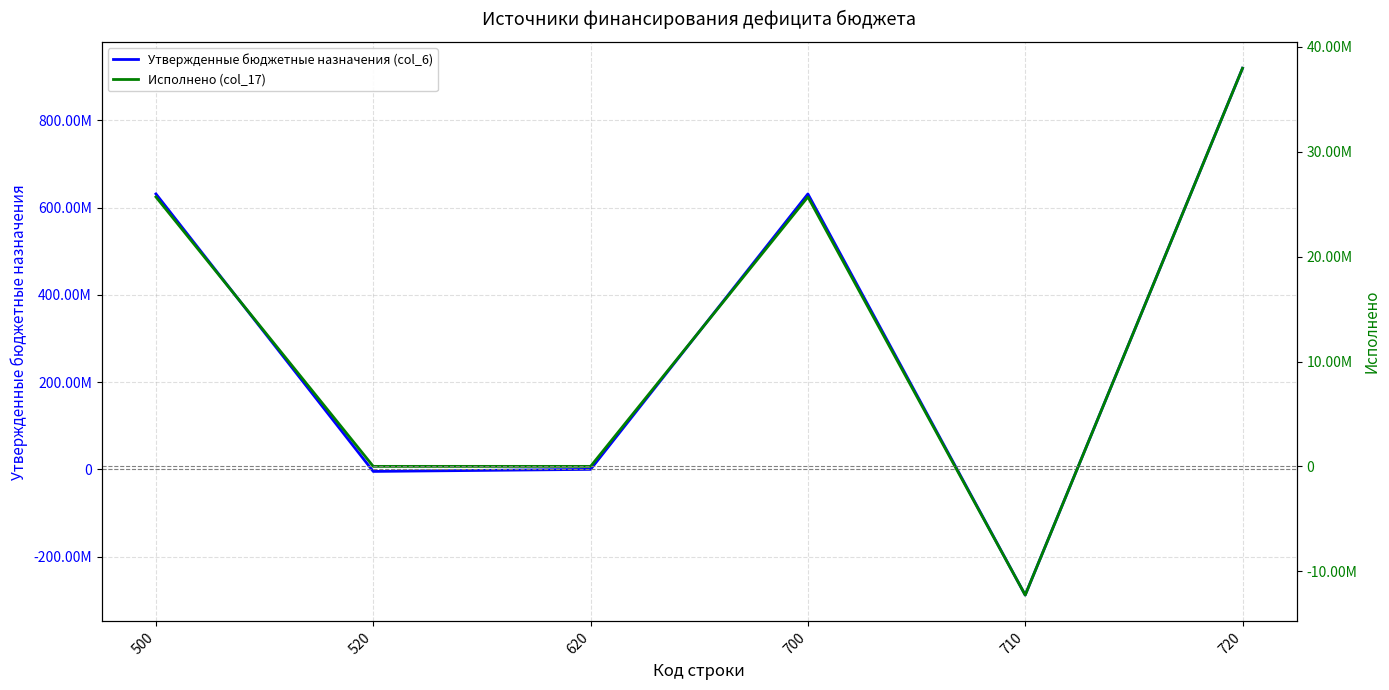

Is this an area chart (filled region under the line)?

No